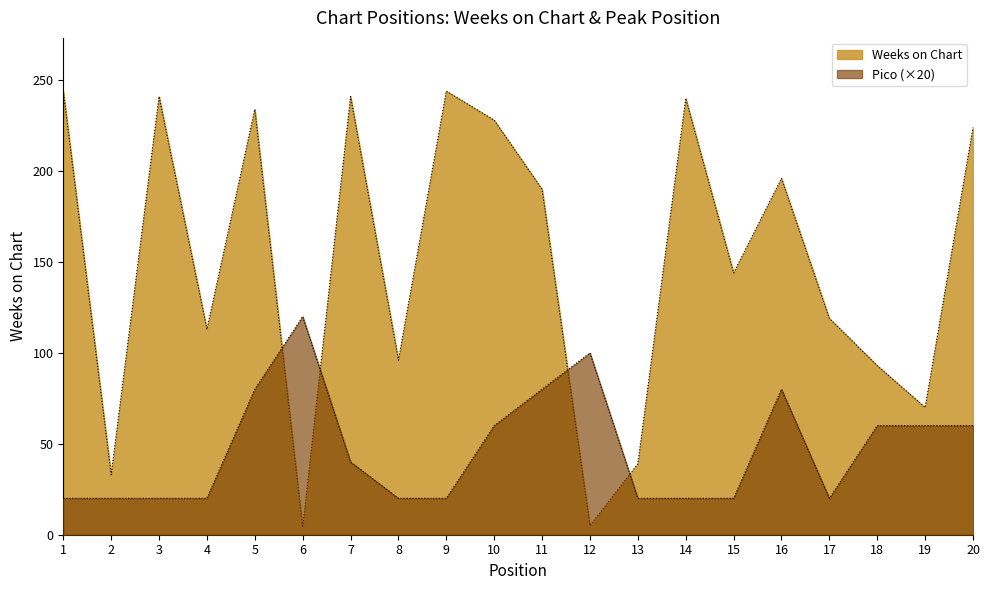

Between 7 and 4, which is larger?

7